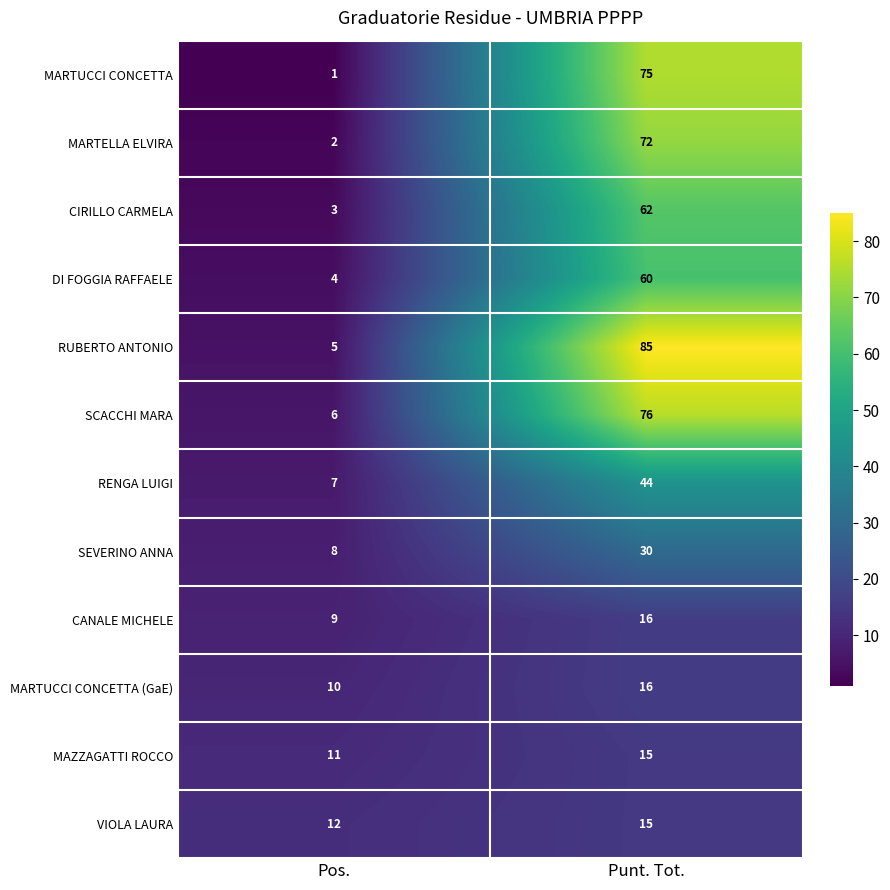

Reading left to right, what are all the values shown in this chart?

MARTUCCI CONCETTA: Pos.=1	Punt. Tot.=75
MARTELLA ELVIRA: Pos.=2	Punt. Tot.=72
CIRILLO CARMELA: Pos.=3	Punt. Tot.=62
DI FOGGIA RAFFAELE: Pos.=4	Punt. Tot.=60
RUBERTO ANTONIO: Pos.=5	Punt. Tot.=85
SCACCHI MARA: Pos.=6	Punt. Tot.=76
RENGA LUIGI: Pos.=7	Punt. Tot.=44
SEVERINO ANNA: Pos.=8	Punt. Tot.=30
CANALE MICHELE: Pos.=9	Punt. Tot.=16
MARTUCCI CONCETTA (GaE): Pos.=10	Punt. Tot.=16
MAZZAGATTI ROCCO: Pos.=11	Punt. Tot.=15
VIOLA LAURA: Pos.=12	Punt. Tot.=15